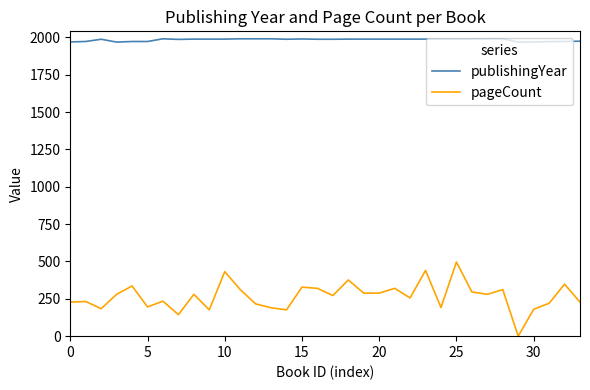

What is the difference between the maximum and second lowest values in the pageCount series?

352